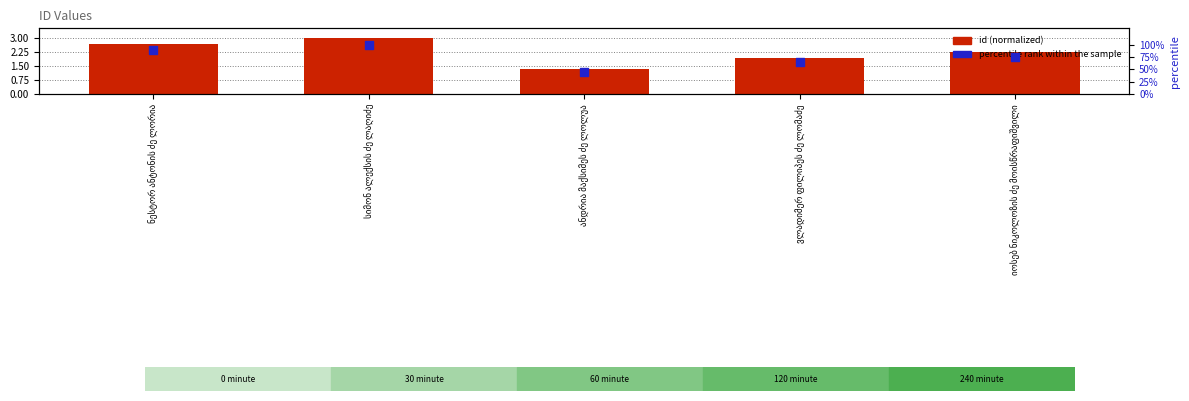

What is the total value across all series at სიმონ ალექსის ძე ლაღიძე?

103.0